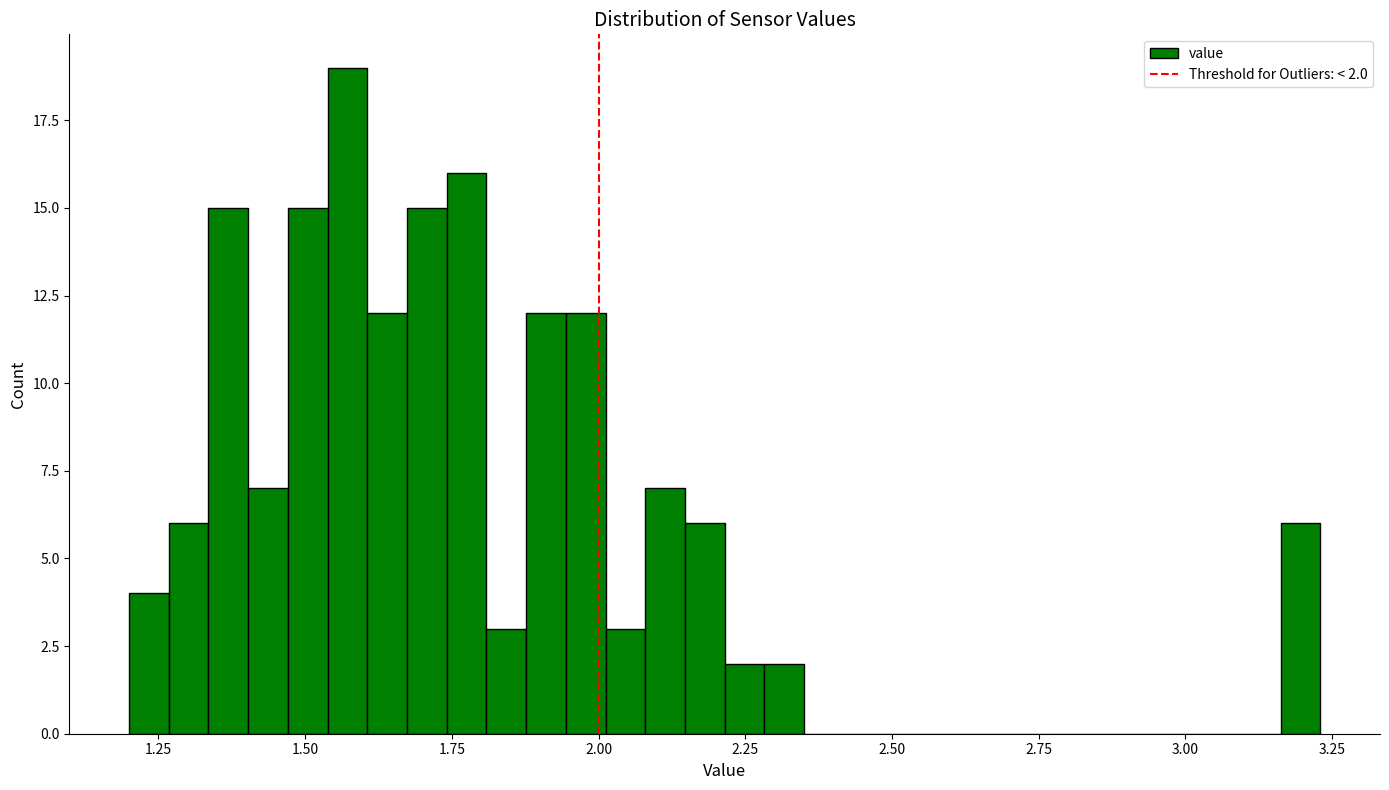

Read against the x-axis, roughly where is the centre of the tallest bar?

1.55